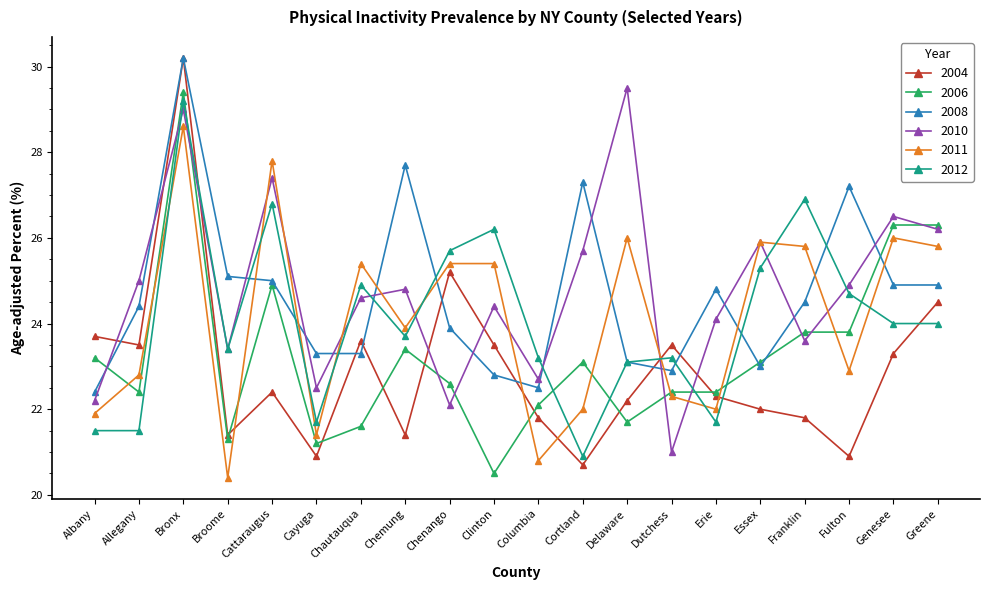

Is the value of 2008 at Essex greater than the value of 2012 at Cortland?

Yes